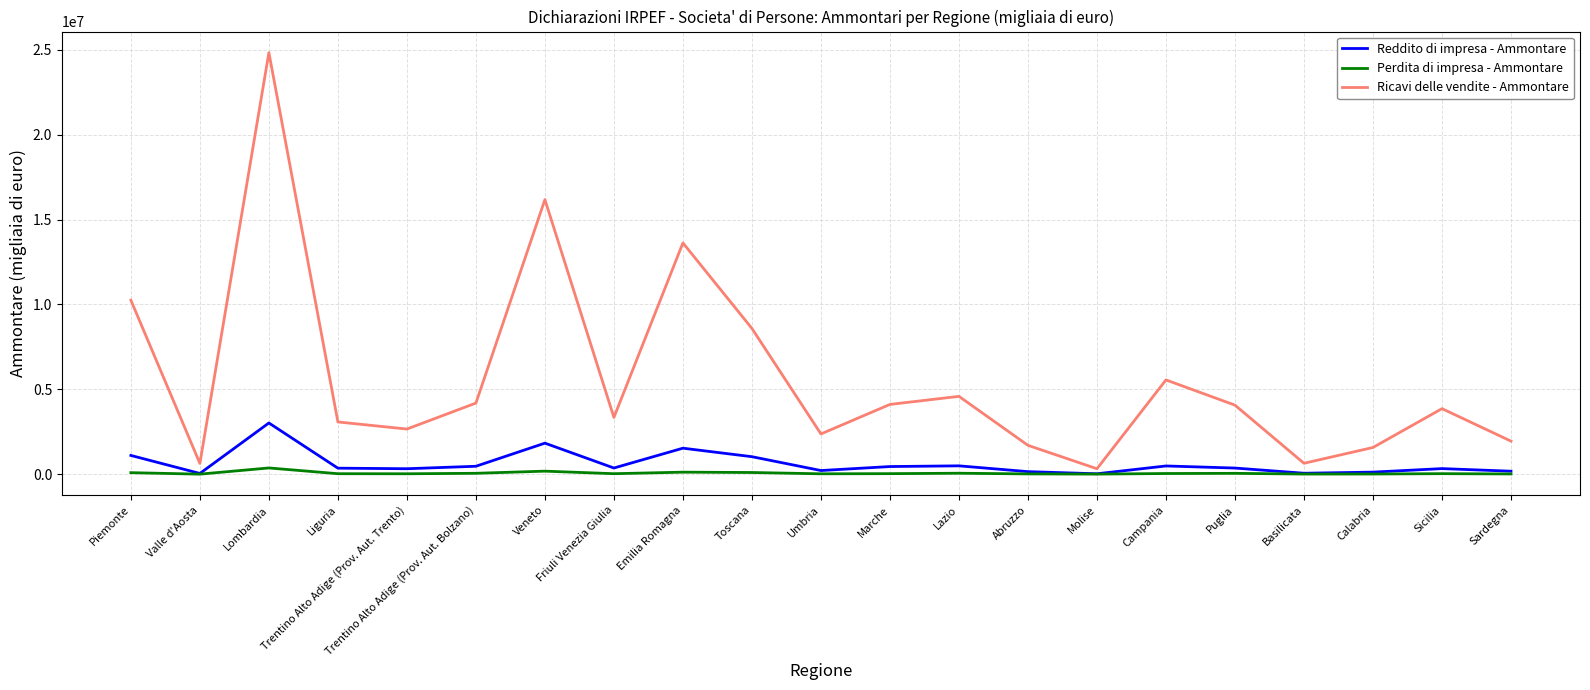

What is the average value of the Perdita di impresa - Ammontare series?

61494